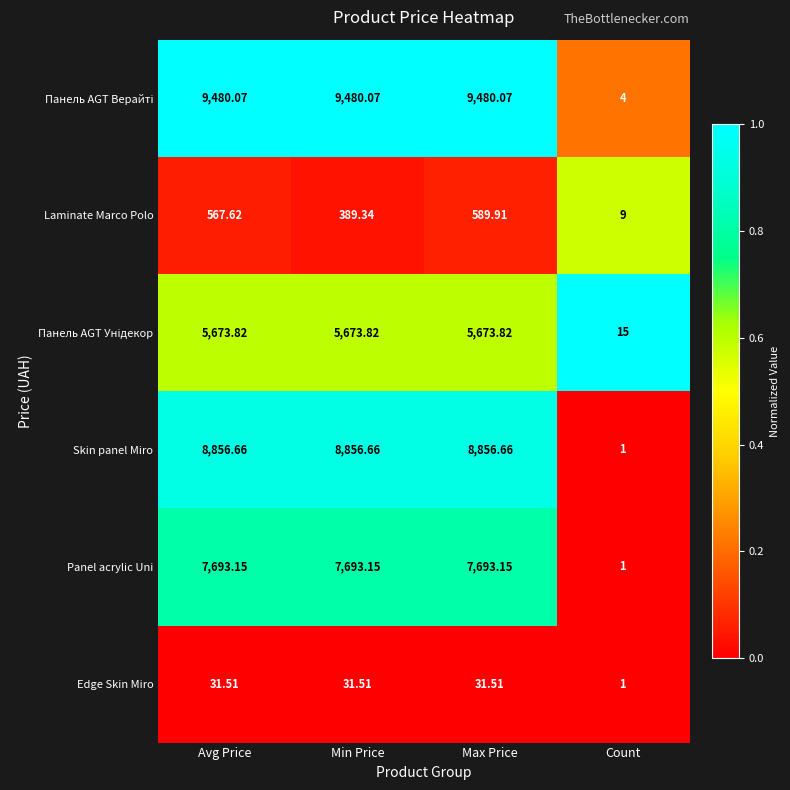

List the labels in order of Laminate Marco Polo value, largest first.

Max Price, Avg Price, Min Price, Count